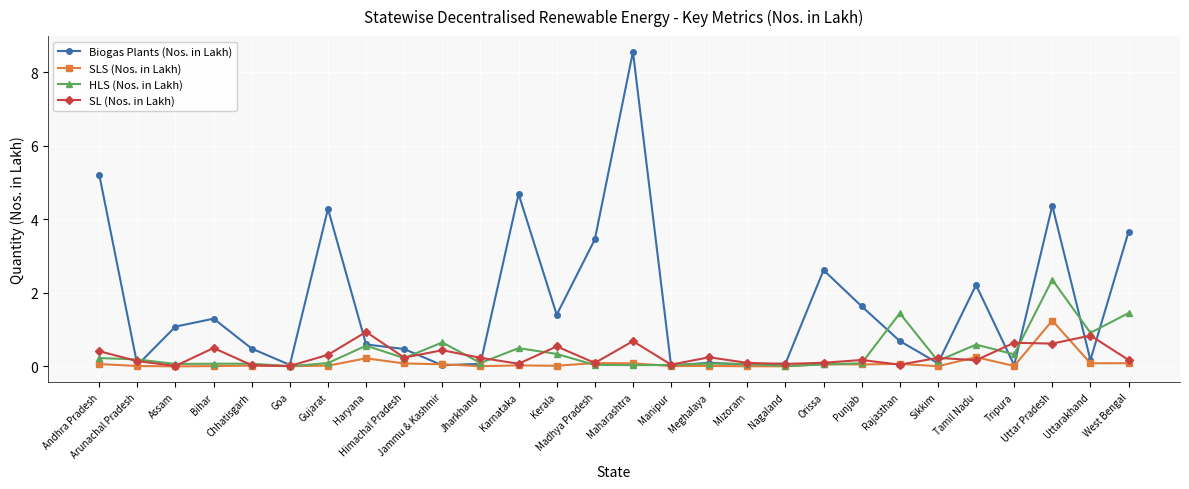

What is the total value across all series at Sikkim?

0.5